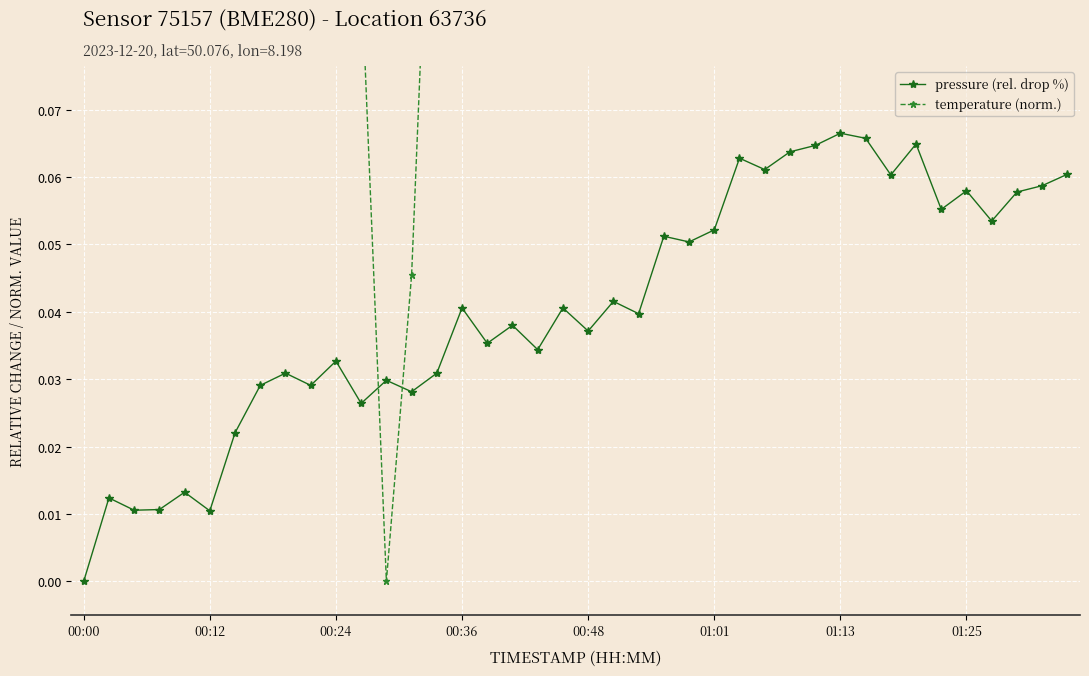

At how many categories does at least one series exceed 0?

40